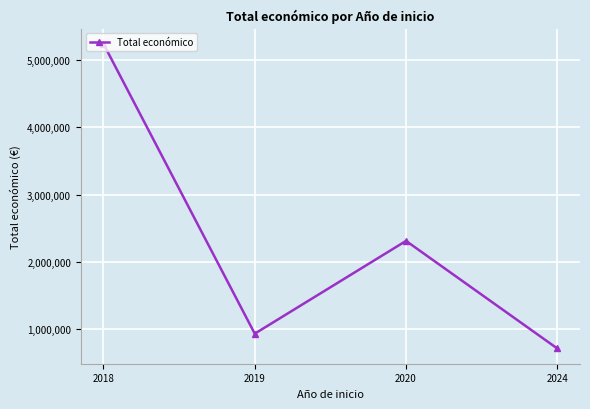

What is the difference between the values at 2020 and 2018?

2936102